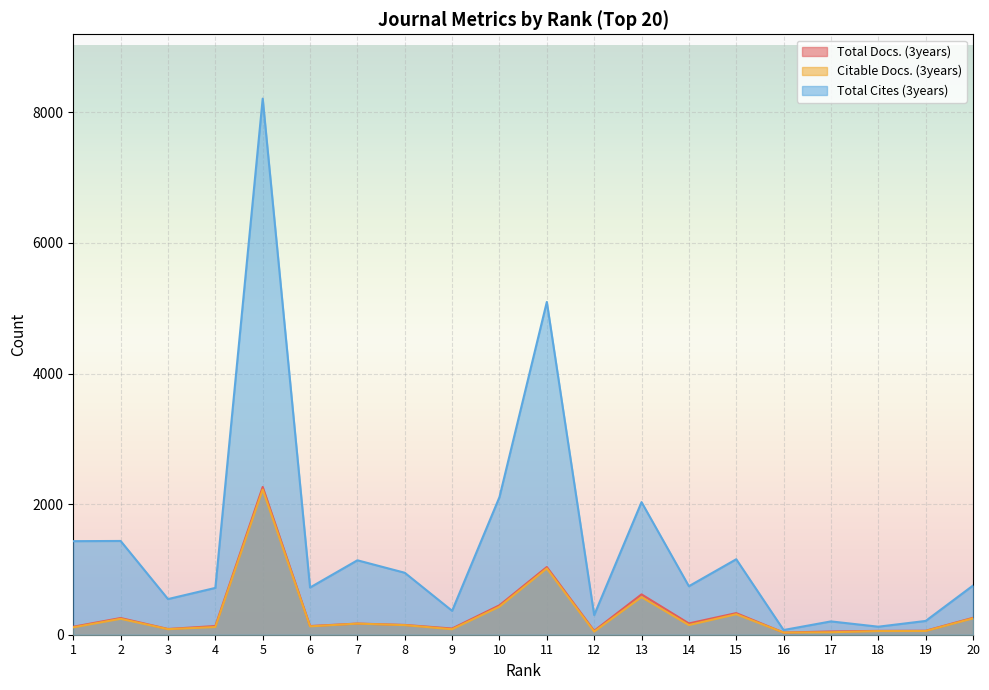

Is it true that Total Cites (3years) equals 58 at 18?

False